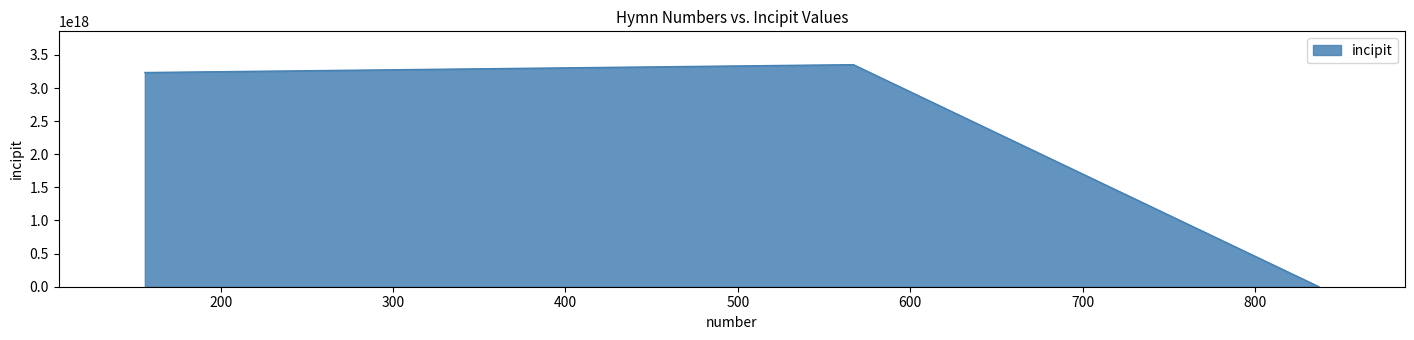

Reading right to left, transcribe all the data shown in this chart.

837=517122335127655	567=3353456555671433216	156=3234354317135176704